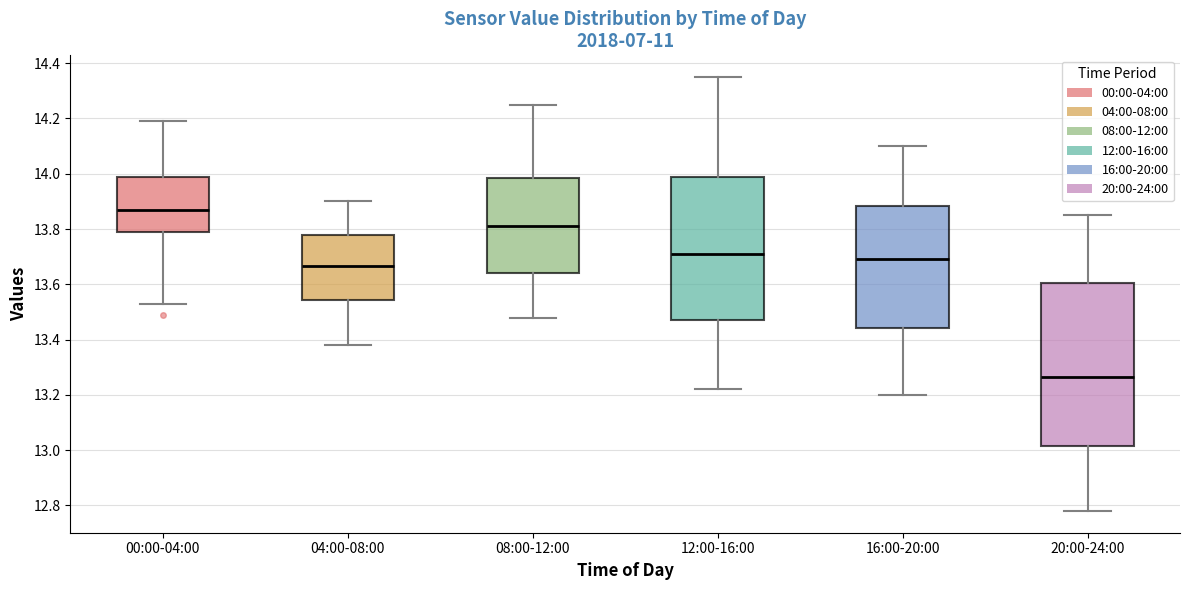

Reading left to right, read every box against the y-axis: the position of its median line, the range the box covers, and the ends of its whiskers. The values are not printed on the chart, so give them approximately, as read against the axis.

00:00-04:00: median 13.88, box 13.80 to 13.98, whiskers 13.54 to 14.20
04:00-08:00: median 13.66, box 13.54 to 13.78, whiskers 13.38 to 13.90
08:00-12:00: median 13.82, box 13.64 to 13.98, whiskers 13.48 to 14.26
12:00-16:00: median 13.72, box 13.48 to 14.00, whiskers 13.22 to 14.36
16:00-20:00: median 13.70, box 13.44 to 13.88, whiskers 13.20 to 14.10
20:00-24:00: median 13.26, box 13.02 to 13.60, whiskers 12.78 to 13.86